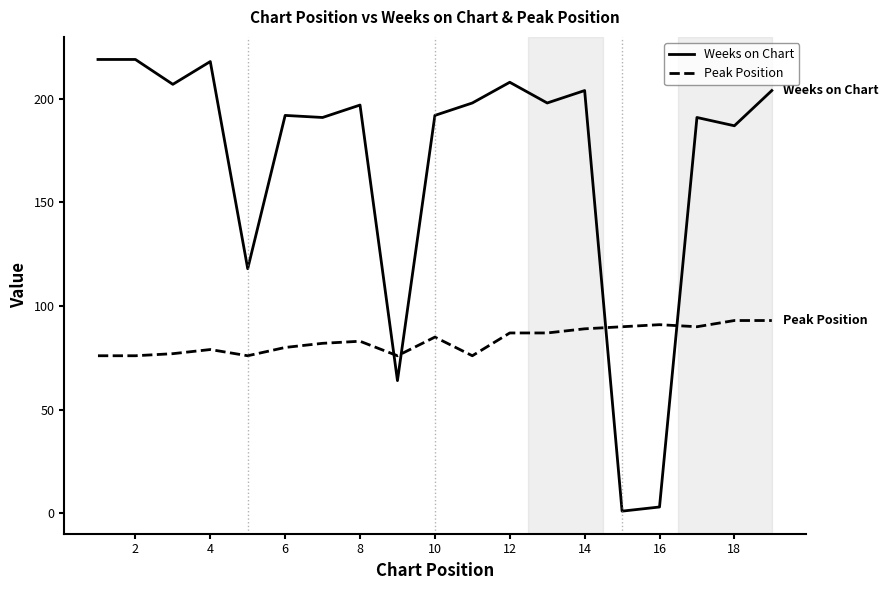

After their last crossing, which series has the higher values: Peak Position or Weeks on Chart?

Weeks on Chart